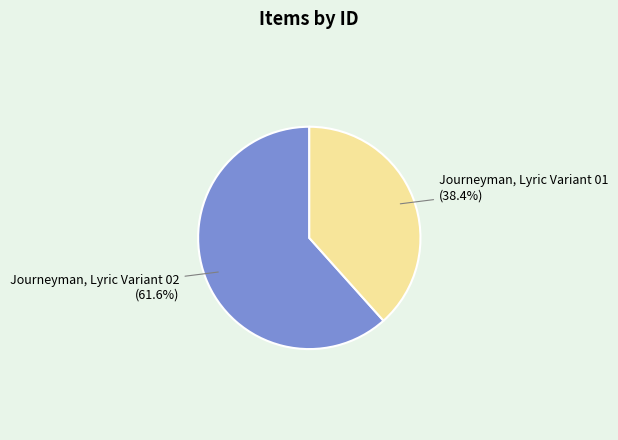

How many segments does this pie chart have?

2